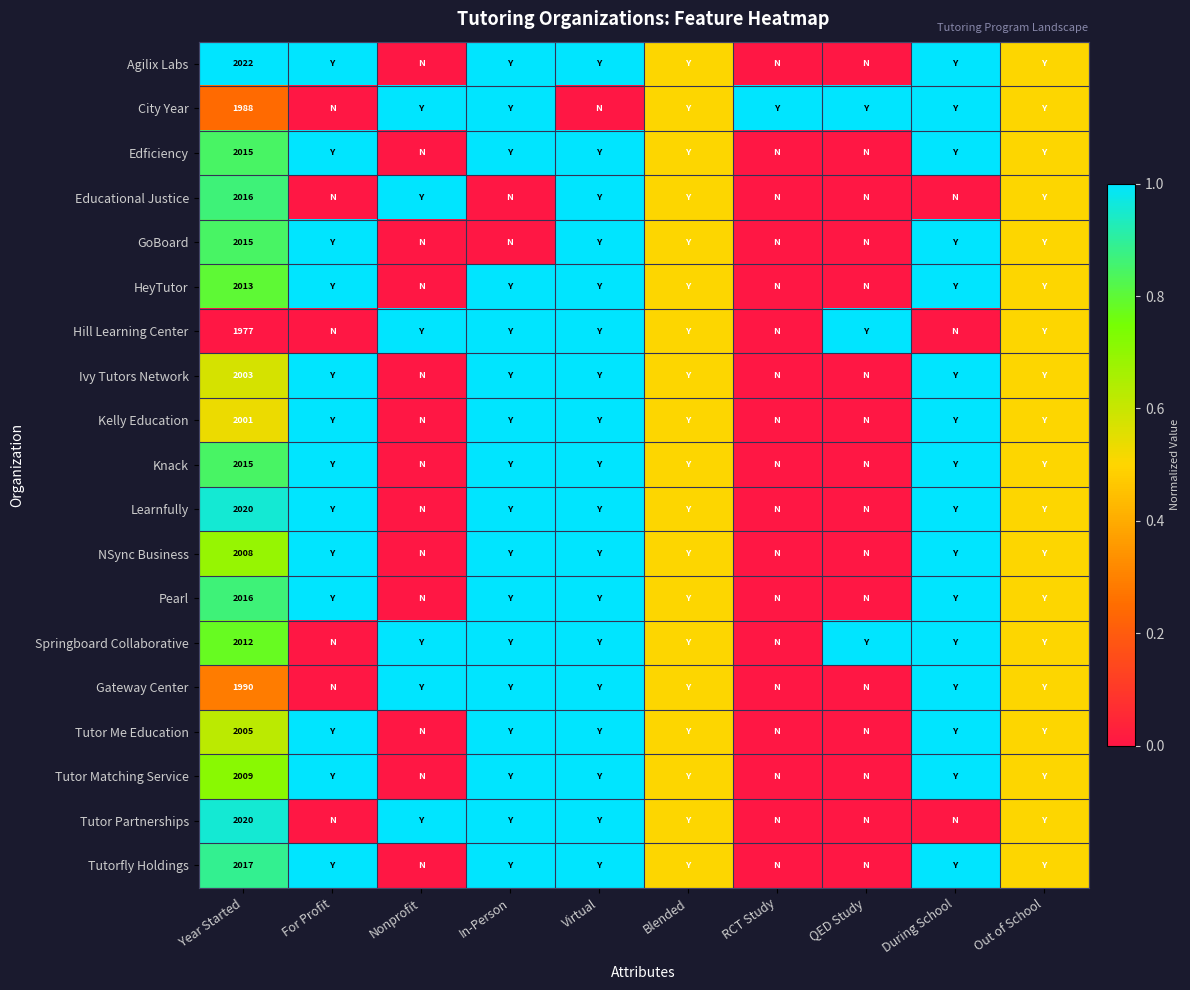

The value of Tutor Matching Service at Year Started is 2788.1. True or false?

False